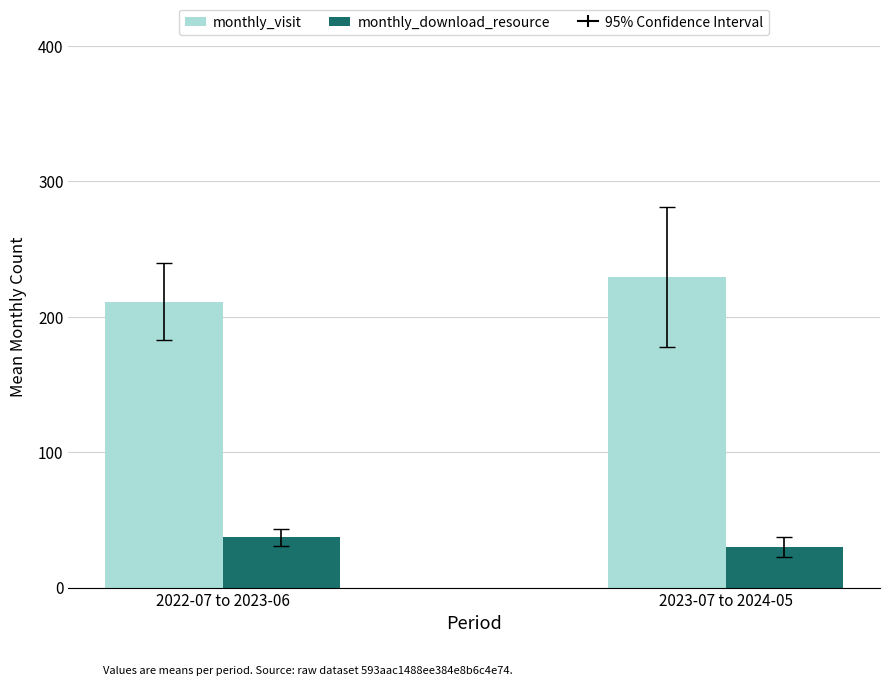

The value of monthly_visit at 2023-07 to 2024-05 is 108.7. True or false?

False